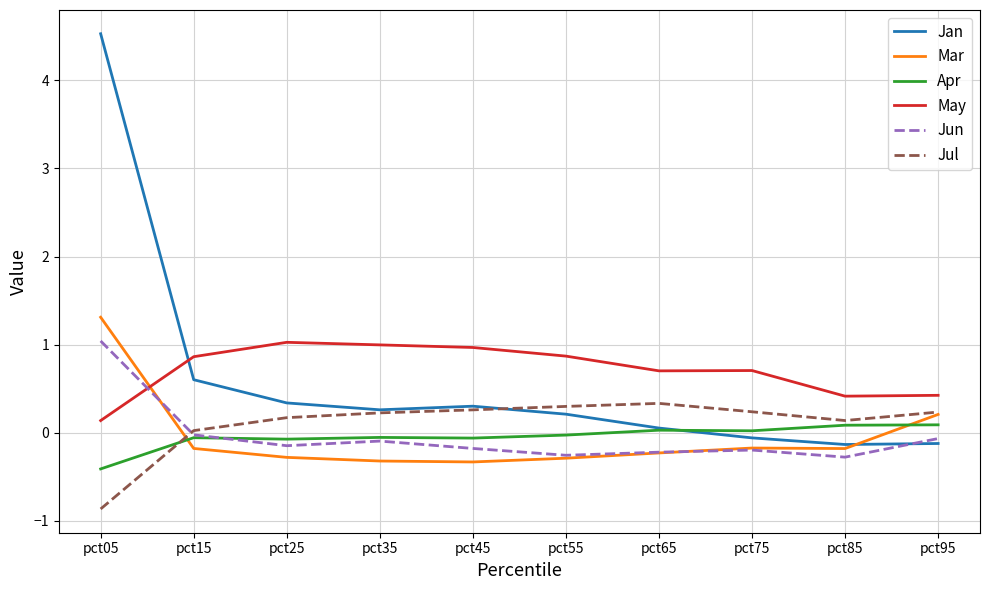

In Mar, how many points are lower than both neighbors (excluding endpoints)?

2